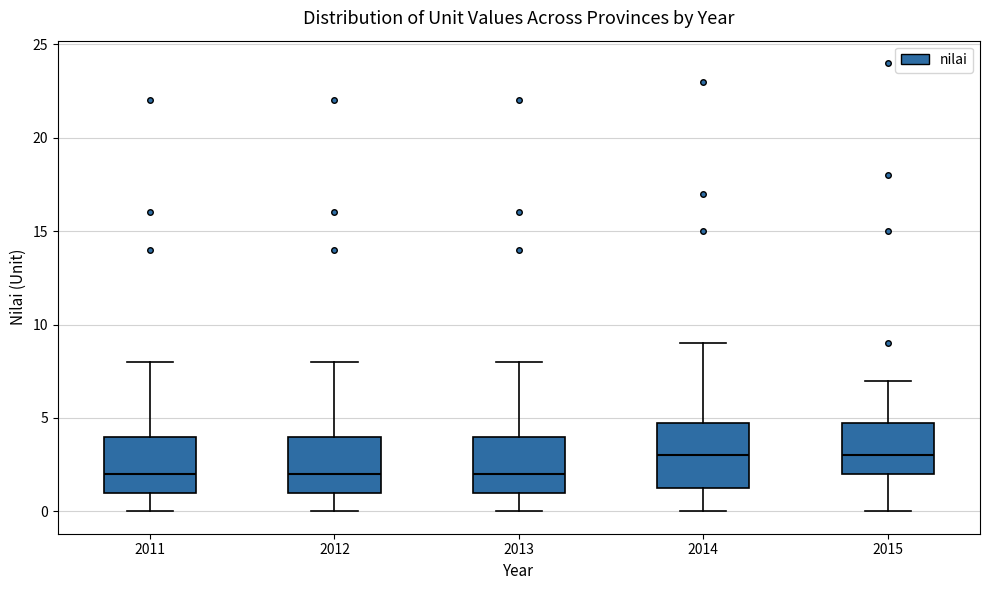

Where does the upper whisker of the box at x = 2012 end on the y-axis? The values are not printed on the chart, so give them approximately, as read against the axis.

8.0